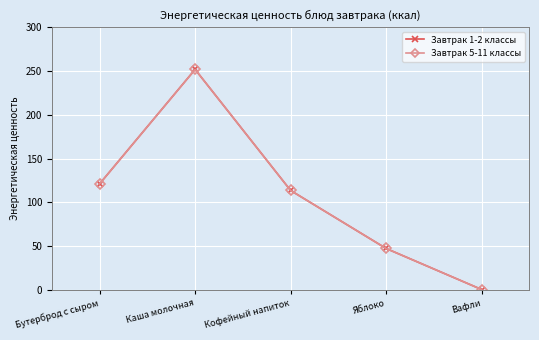

Reading right to left, what are all the values shown in this chart?

Завтрак 1-2 классы: Вафли=0.0	Яблоко=47.0	Кофейный напиток=113.4	Каша молочная=252.0	Бутерброд с сыром=121.0
Завтрак 5-11 классы: Вафли=0.0	Яблоко=47.0	Кофейный напиток=113.4	Каша молочная=252.0	Бутерброд с сыром=121.0